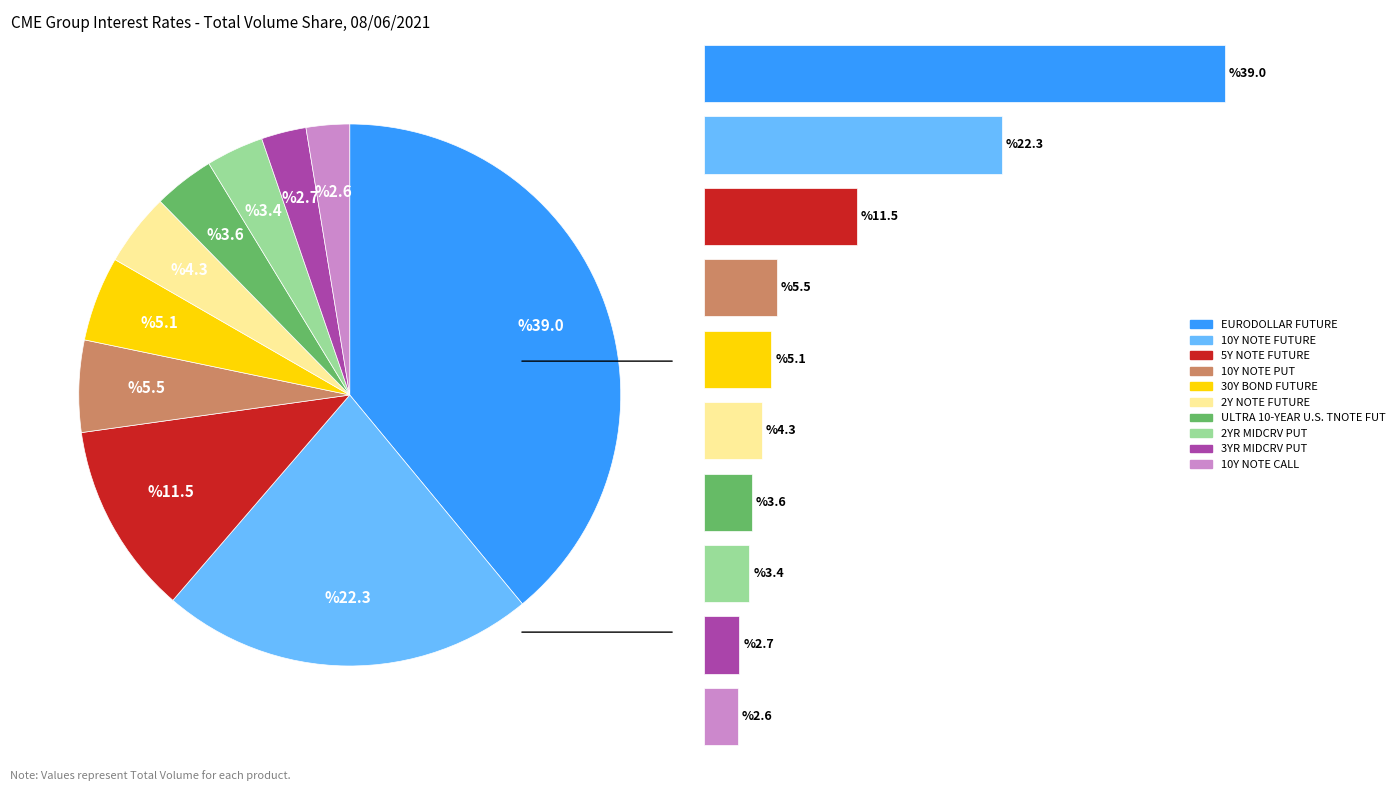

To the nearest percent, what is the combined percentage of 30Y BOND FUTURE and 10Y NOTE PUT?

11%